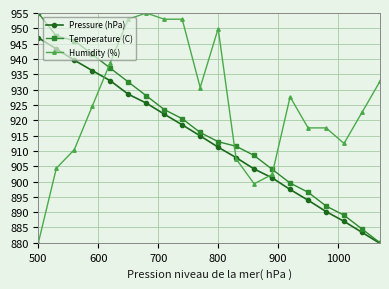

Does the chart display data point markers on the line(s)?

Yes